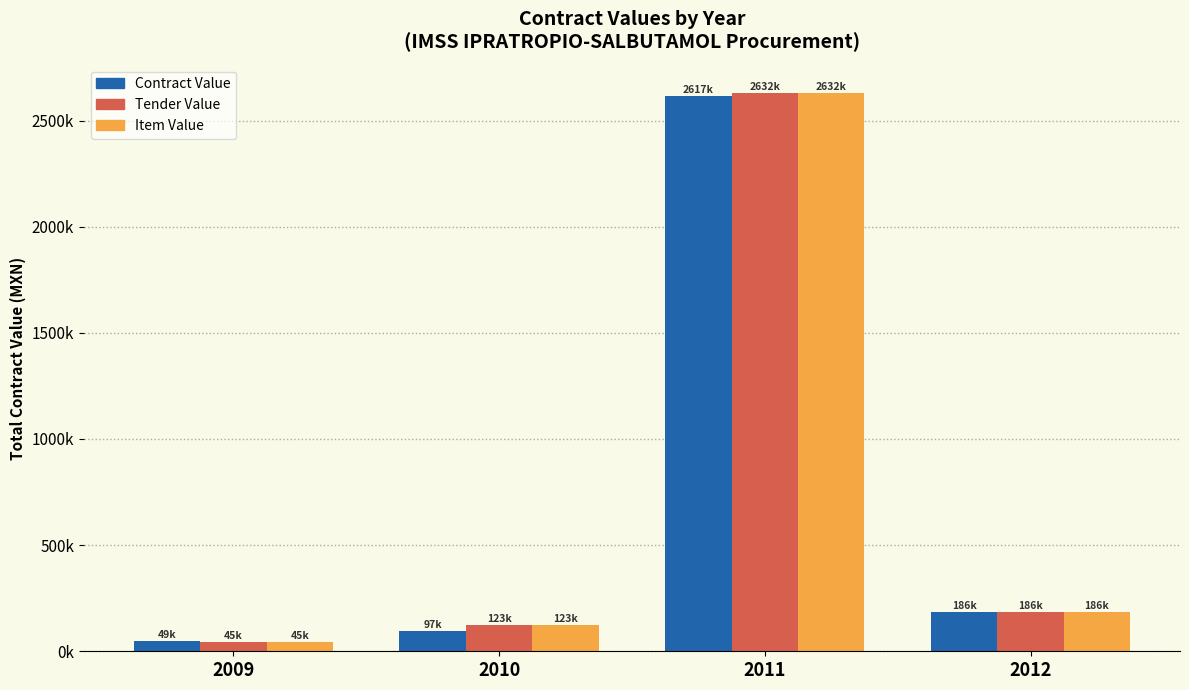

Are the bars horizontal?

No